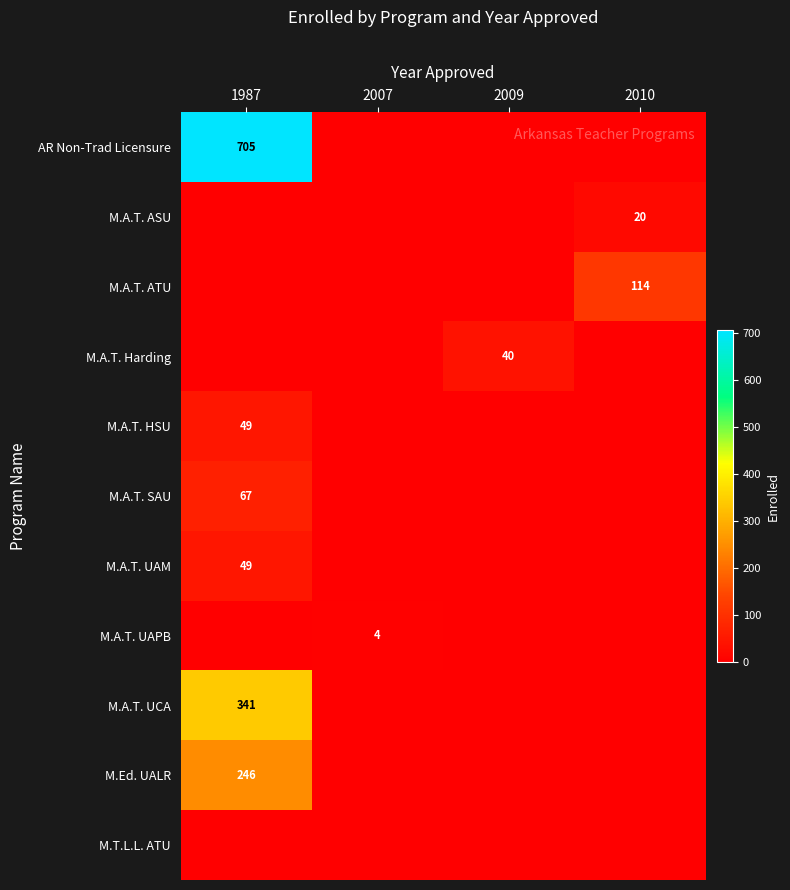

Is it true that M.A.T. ASU equals 7 at 2010?

False